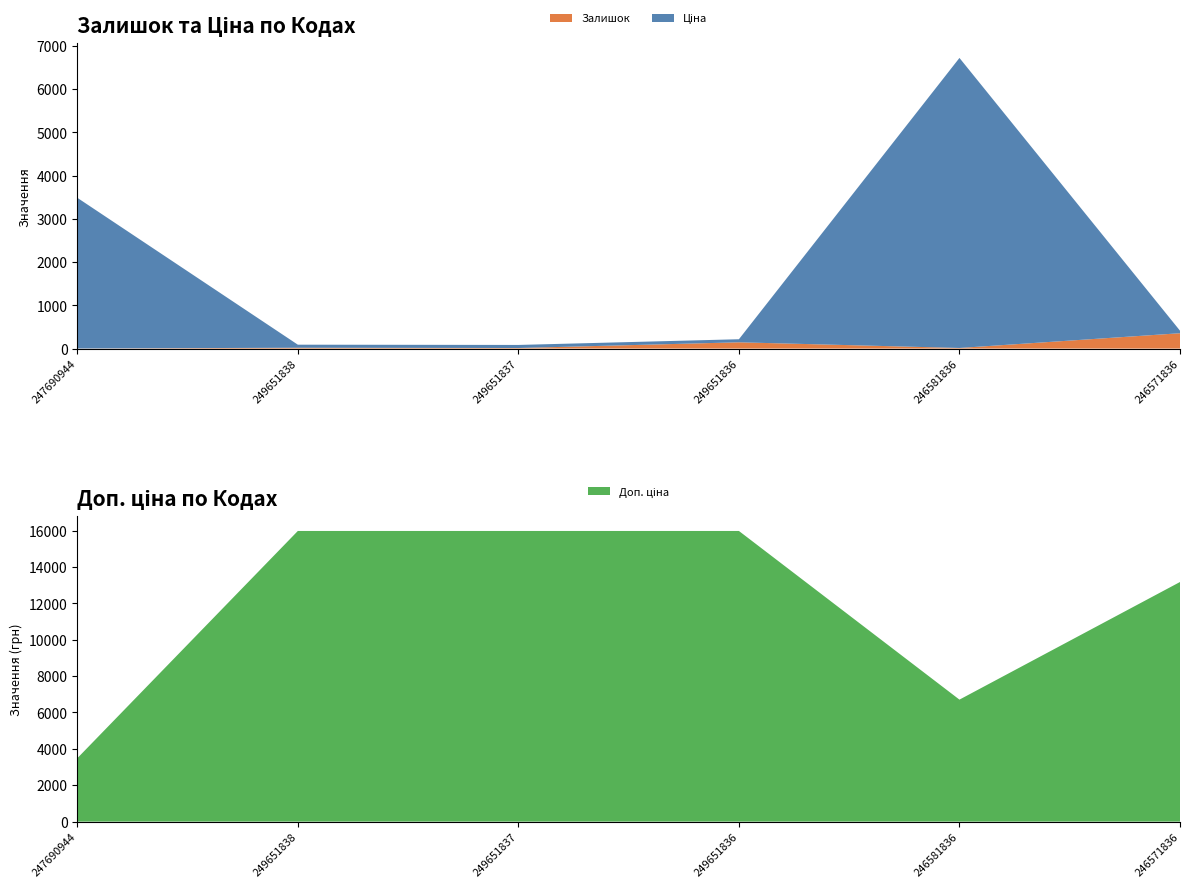

Reading left to right, what are all the values shown in this chart?

Залишок: 247690944=2.0	249651838=19.0	249651837=13.0	249651836=145.0	246581836=14.0	246571836=355.0
Ціна: 247690944=3484.5	249651838=71.0	249651837=71.0	249651836=71.0	246581836=6705.7	246571836=58.5
Доп. ціна: 247690944=3484.5	249651838=15977.2	249651837=15977.2	249651836=15977.2	246581836=6705.7	246571836=13171.5